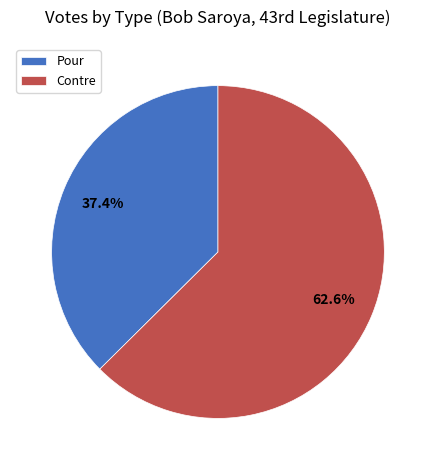

To the nearest percent, what is the difference between the Contre and Pour slice percentages?

25%